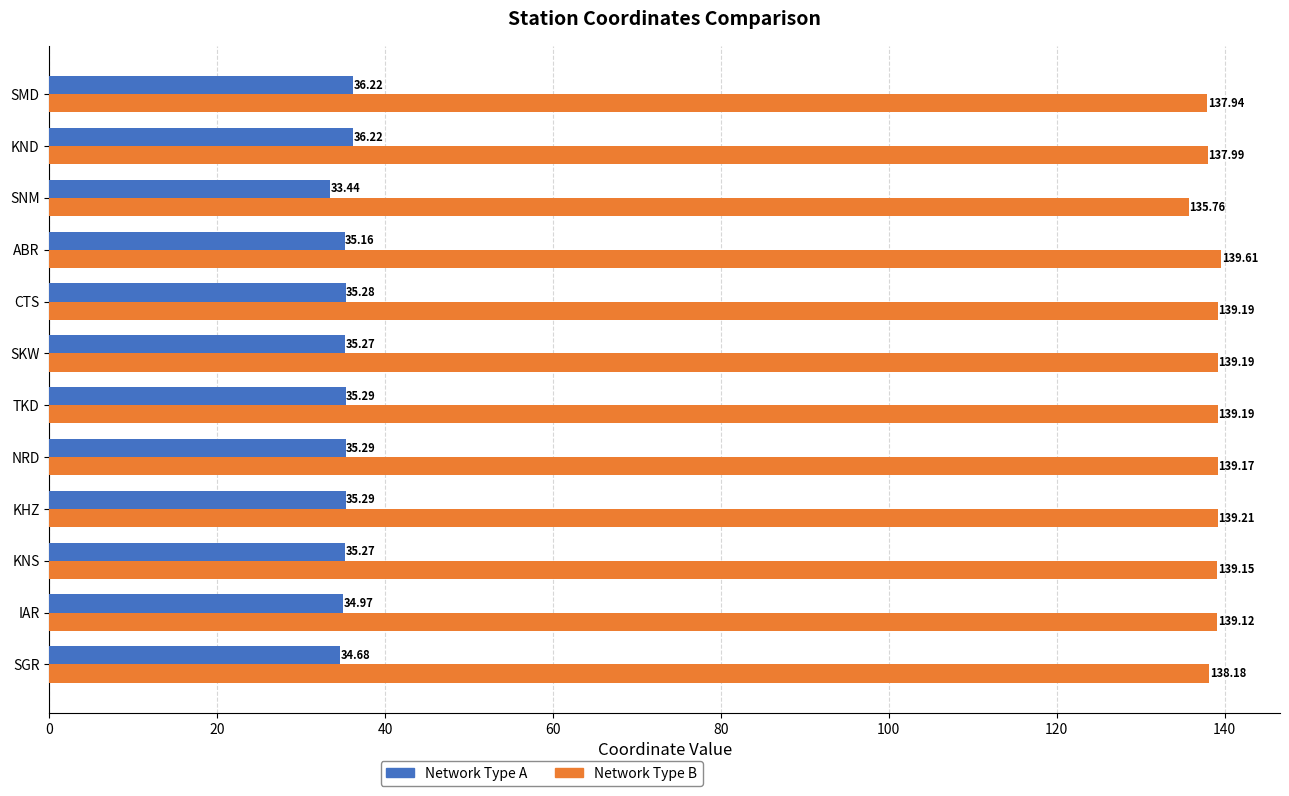

List the series in order of their peak value, lowest first.

Network Type A, Network Type B